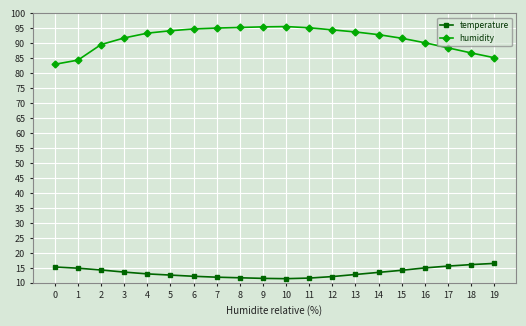

How many distinct data groups are displayed?

2